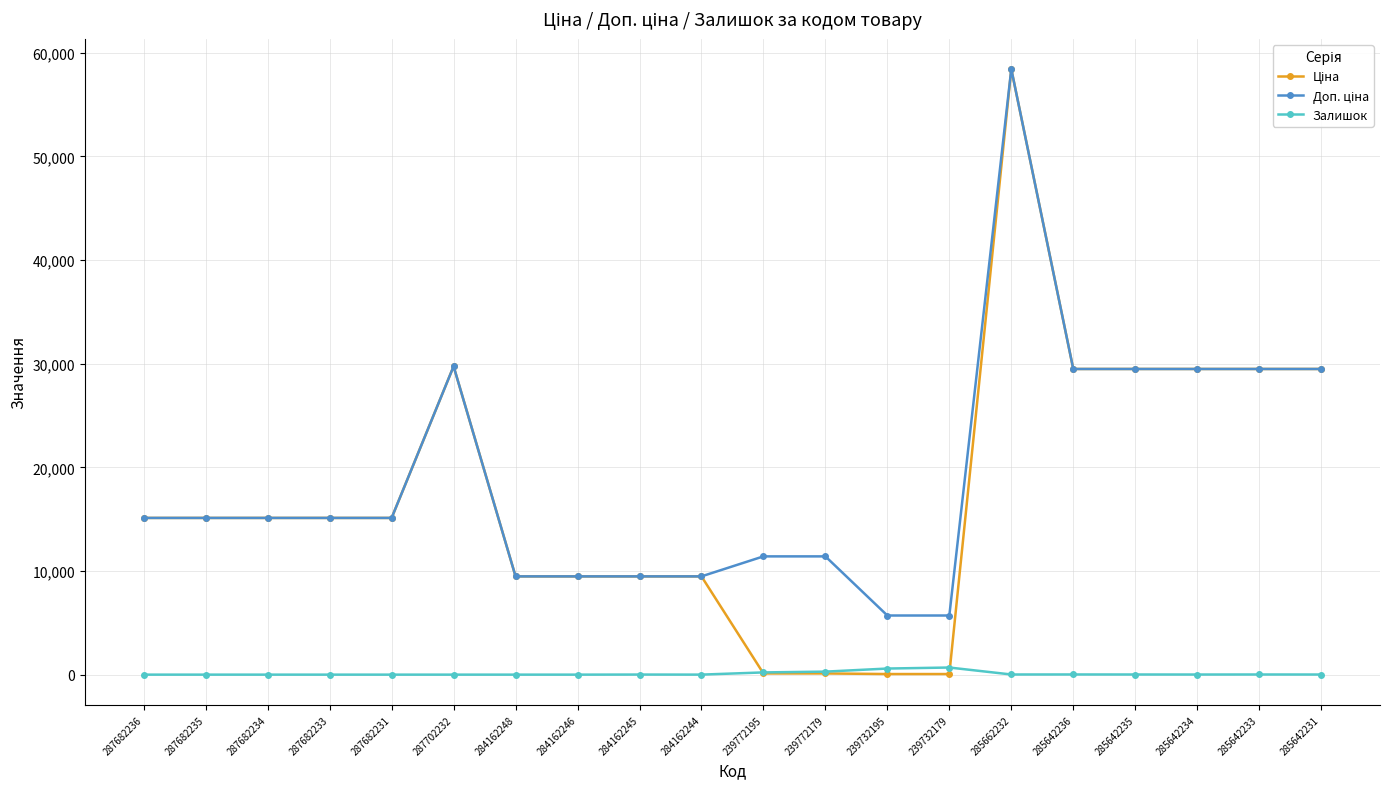

True or false: Залишок has more than 0 points higher than both neighbors.

True